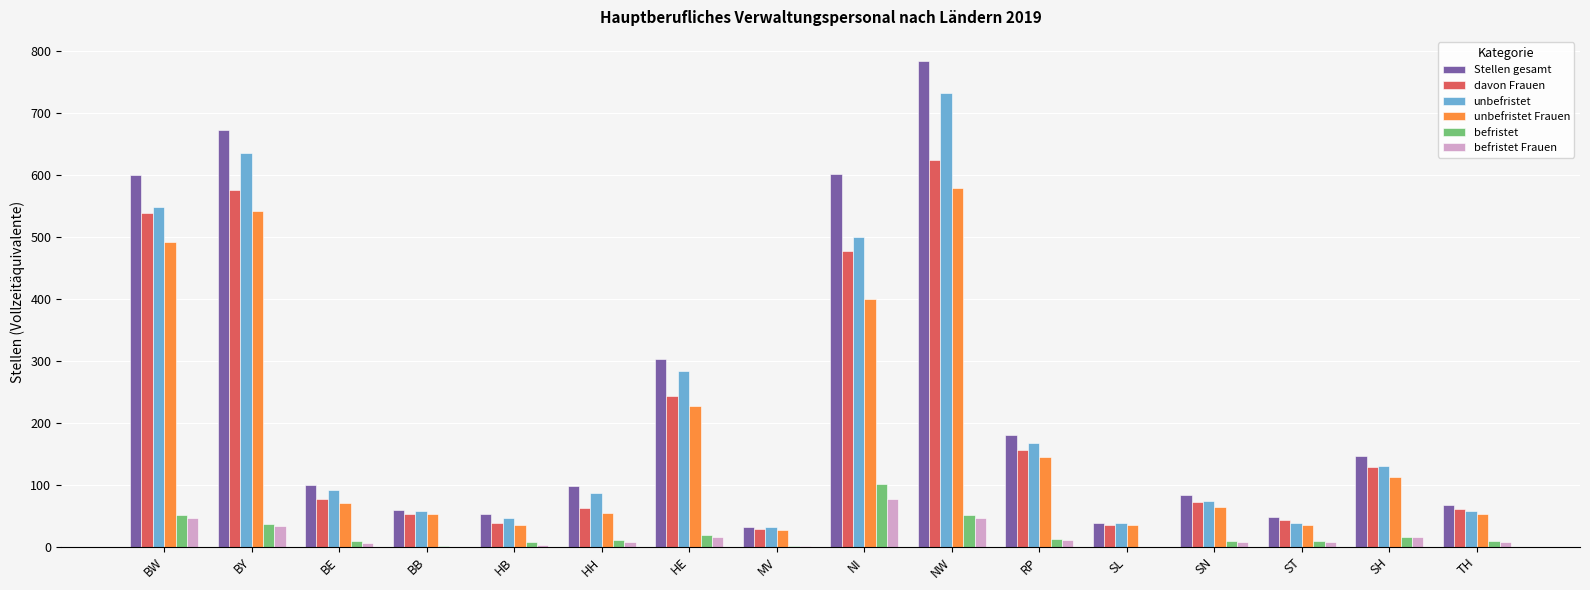

At which category is the sum across all series the highest?

NW